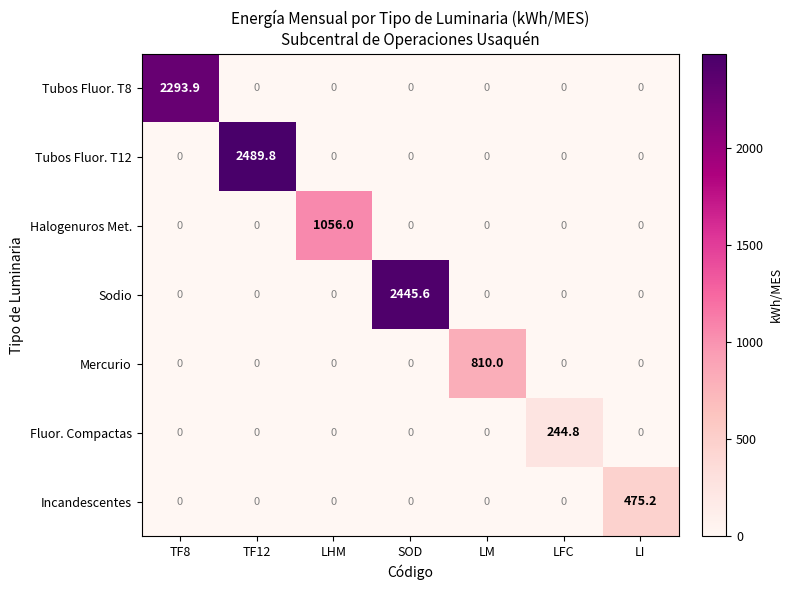

What is the difference between the maximum and minimum values in the Fluor. Compactas series?

244.8